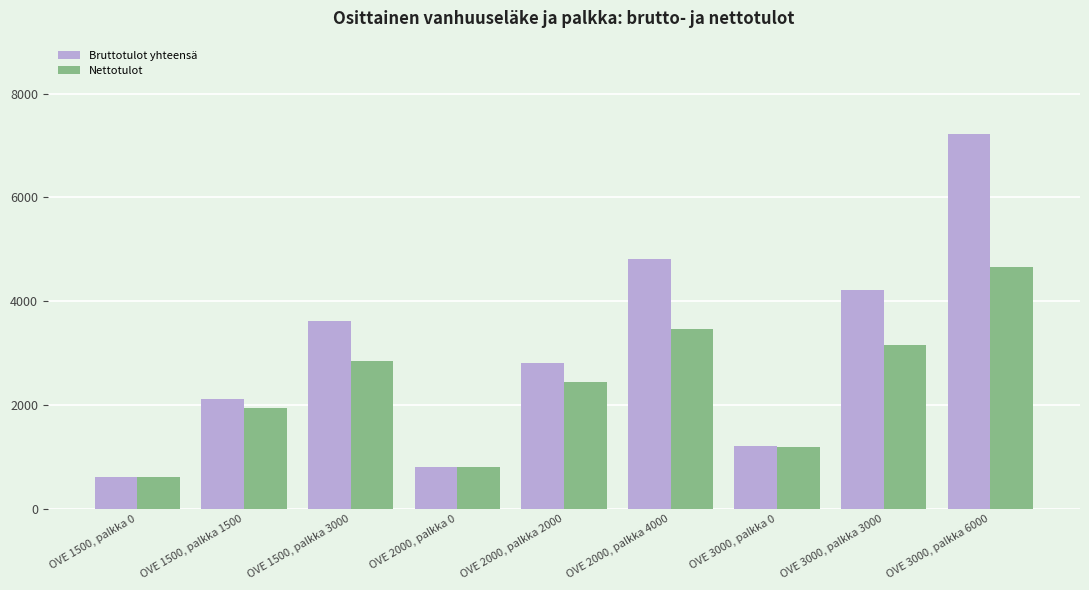

What is the sum of the Nettotulot values at OVE 2000, palkka 4000 and OVE 3000, palkka 3000?

6615